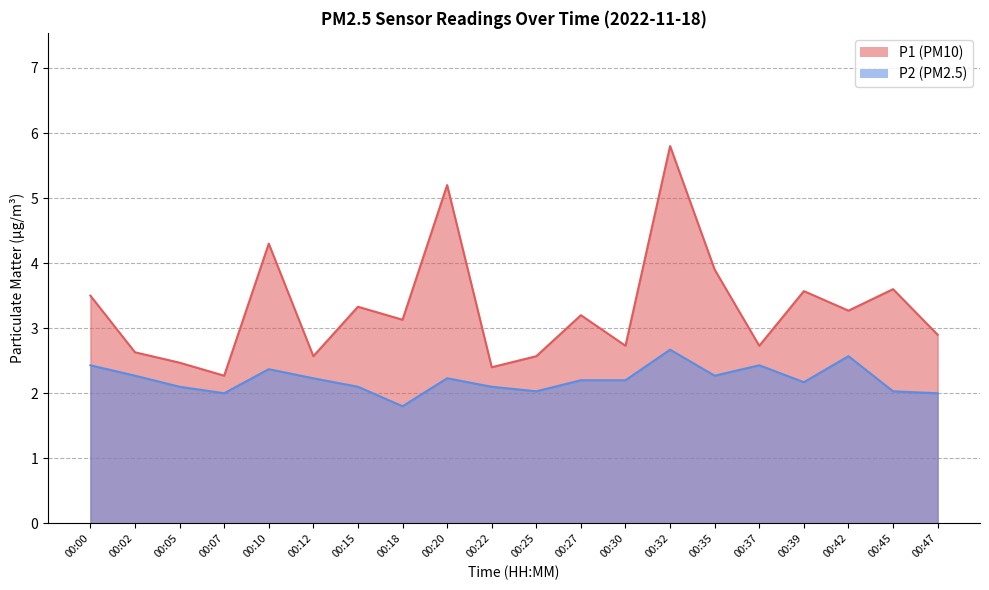

Reading right to left, what are all the values shown in this chart?

P1: 00:47=2.9	00:45=3.6	00:42=3.3	00:39=3.6	00:37=2.7	00:35=3.9	00:32=5.8	00:30=2.7	00:27=3.2	00:25=2.6	00:22=2.4	00:20=5.2	00:18=3.1	00:15=3.3	00:12=2.6	00:10=4.3	00:07=2.3	00:05=2.5	00:02=2.6	00:00=3.5
P2: 00:47=2.0	00:45=2.0	00:42=2.6	00:39=2.2	00:37=2.4	00:35=2.3	00:32=2.7	00:30=2.2	00:27=2.2	00:25=2.0	00:22=2.1	00:20=2.2	00:18=1.8	00:15=2.1	00:12=2.2	00:10=2.4	00:07=2.0	00:05=2.1	00:02=2.3	00:00=2.4